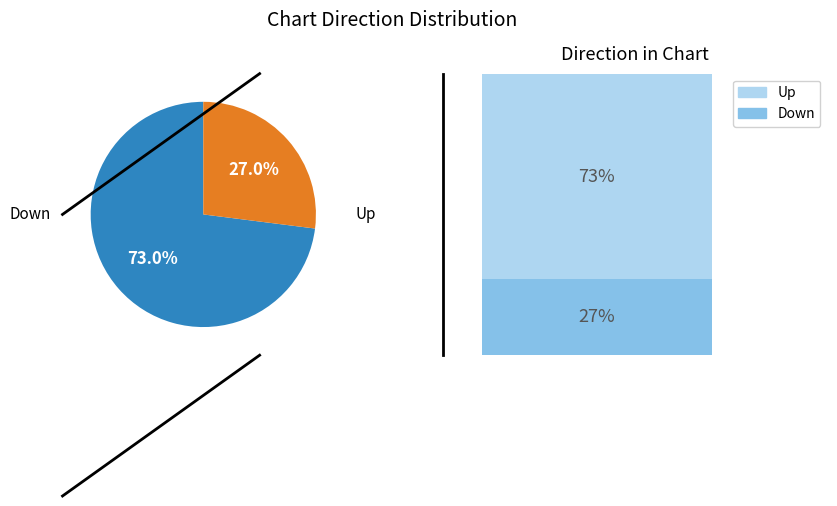

How many slices are in this pie chart?

2